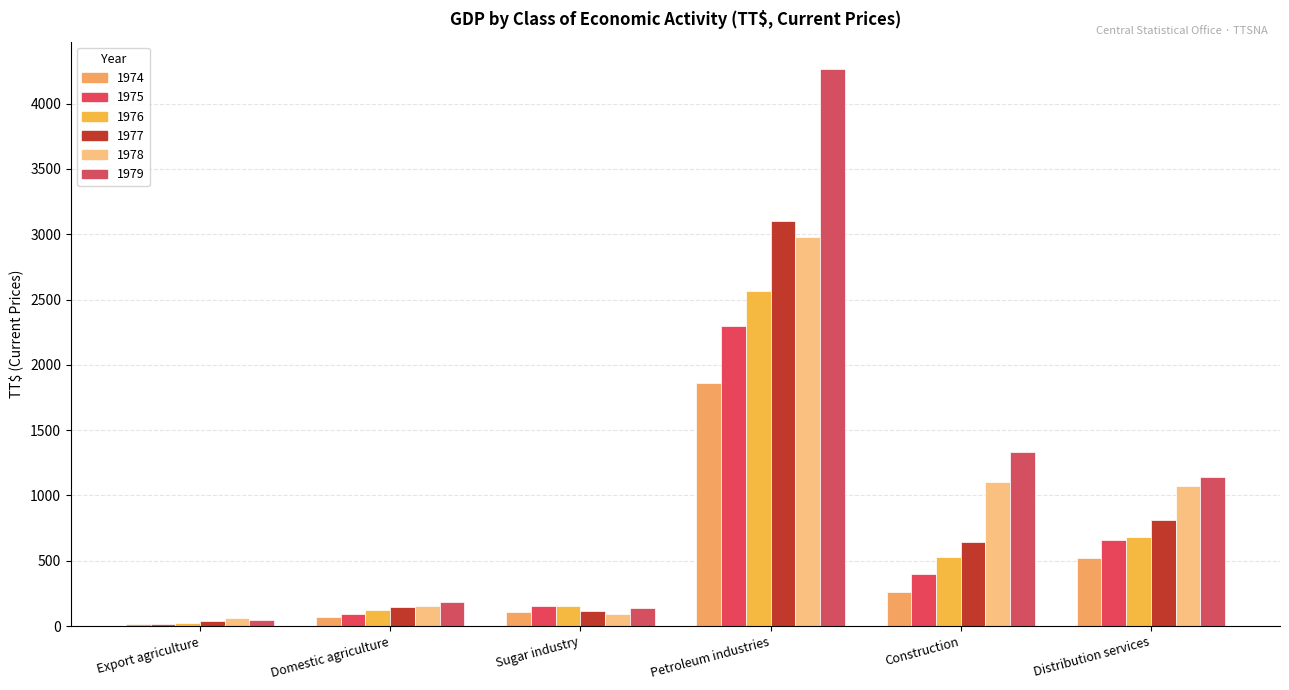

Are the bars horizontal?

No